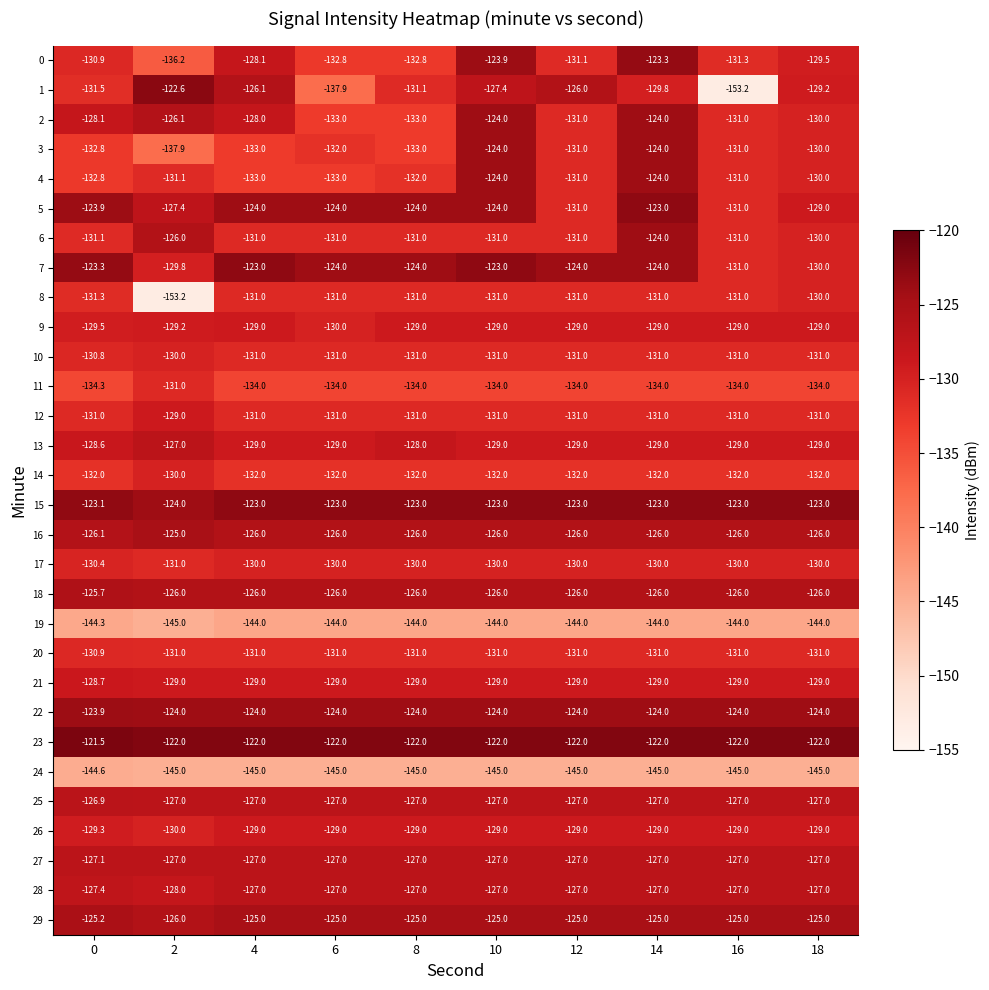

What is the greatest value displayed?

-121.5